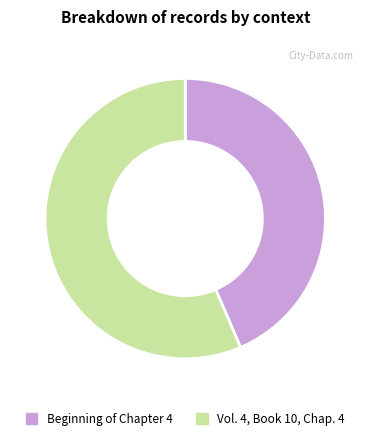

Combined, do Vol. 4, Book 10, Chap. 4 and Beginning of Chapter 4 account for over 50%?

Yes